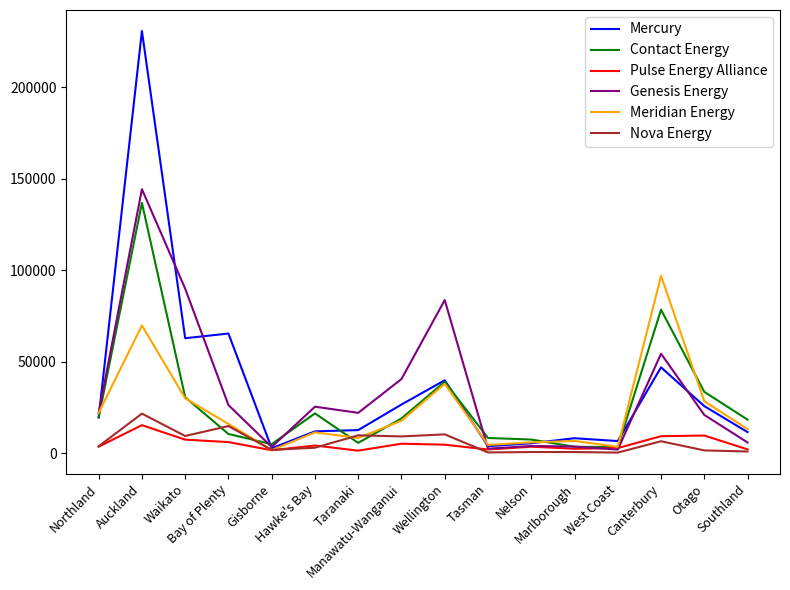

Reading left to right, extract all data points from this chart.

Mercury: 19532	230638	62807	65359	2655	11906	12597	26568	39829	3820	5412	8151	6608	46895	25694	11508
Contact Energy: 19463	136759	30533	10470	4910	21714	5612	18990	39012	8291	7433	3477	3323	78390	33478	18317
Pulse Energy Alliance: 3549	15306	7376	6044	1596	4175	1369	5165	4631	1992	3538	2424	2778	9265	9628	2067
Genesis Energy: 21929	144251	89857	26279	3370	25391	22024	40510	83641	2433	3932	3593	1969	54338	20892	5839
Meridian Energy: 21999	69770	29983	15953	1629	11366	8278	17744	37907	4486	5928	6668	3474	96828	28379	13113
Nova Energy: 3746	21597	9379	14806	1778	2975	9735	9143	10256	393	608	613	305	6506	1497	914